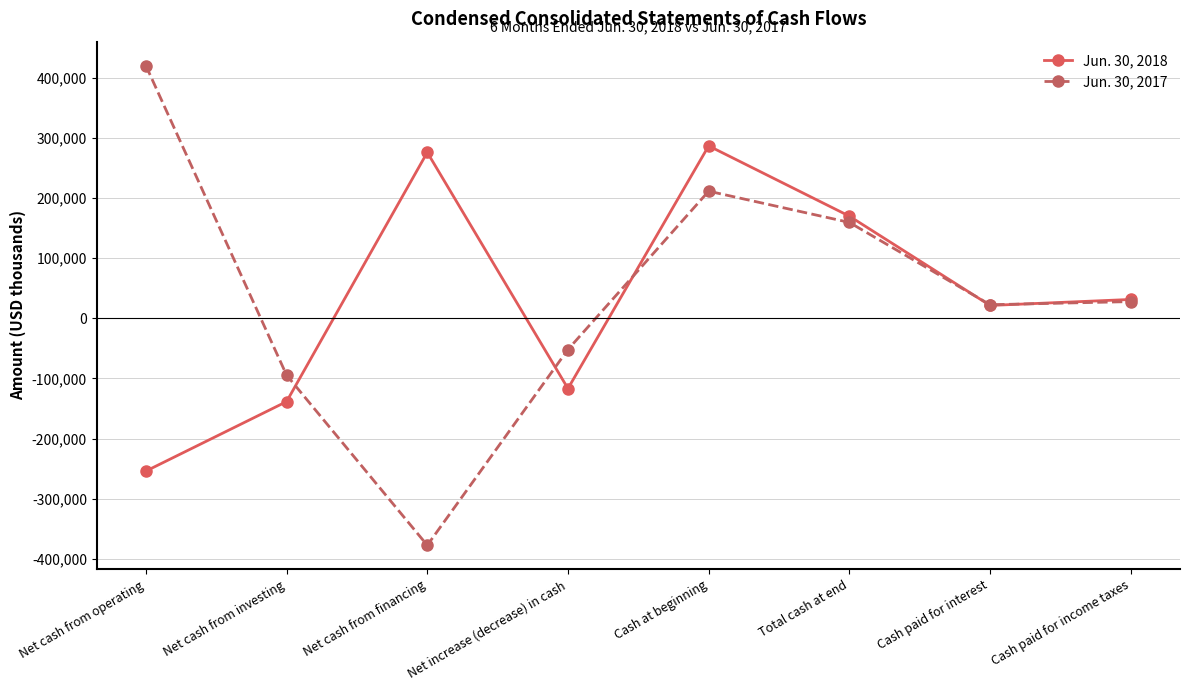

Reading left to right, what are all the values shown in this chart?

Jun. 30, 2018: Net cash from operating=-254150	Net cash from investing=-138590	Net cash from financing=275887	Net increase (decrease) in cash=-116853	Cash at beginning=286680	Total cash at end=169827	Cash paid for interest=21338	Cash paid for income taxes=31299
Jun. 30, 2017: Net cash from operating=420112	Net cash from investing=-94533	Net cash from financing=-377531	Net increase (decrease) in cash=-51952	Cash at beginning=211359	Total cash at end=159407	Cash paid for interest=22513	Cash paid for income taxes=27748